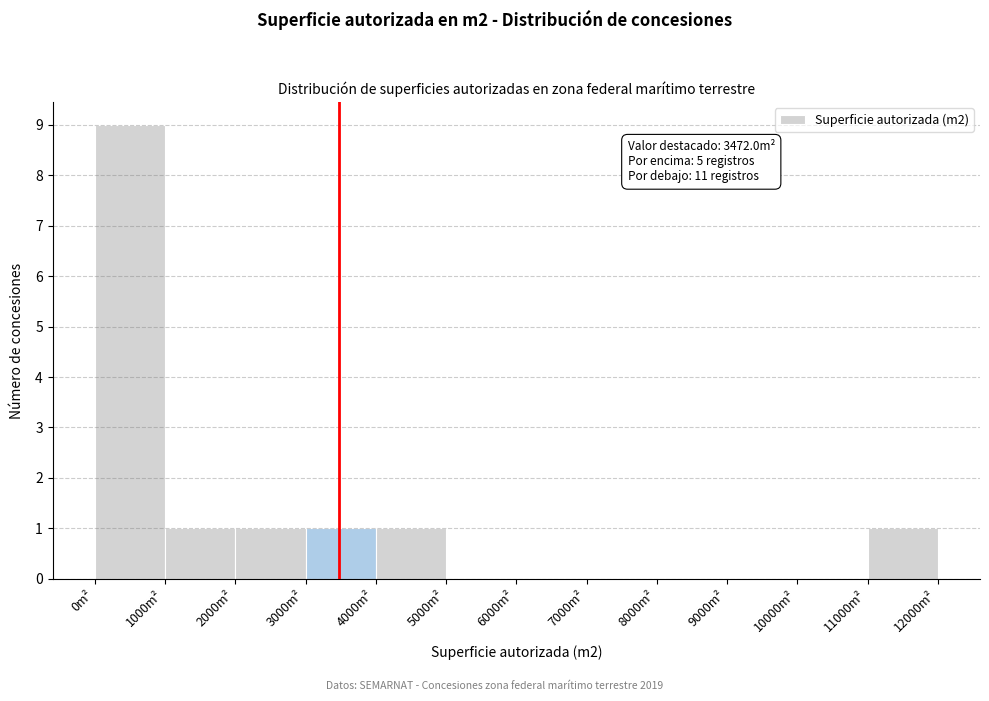

Which range on the x-axis has the tallest bar?

0 to 1000